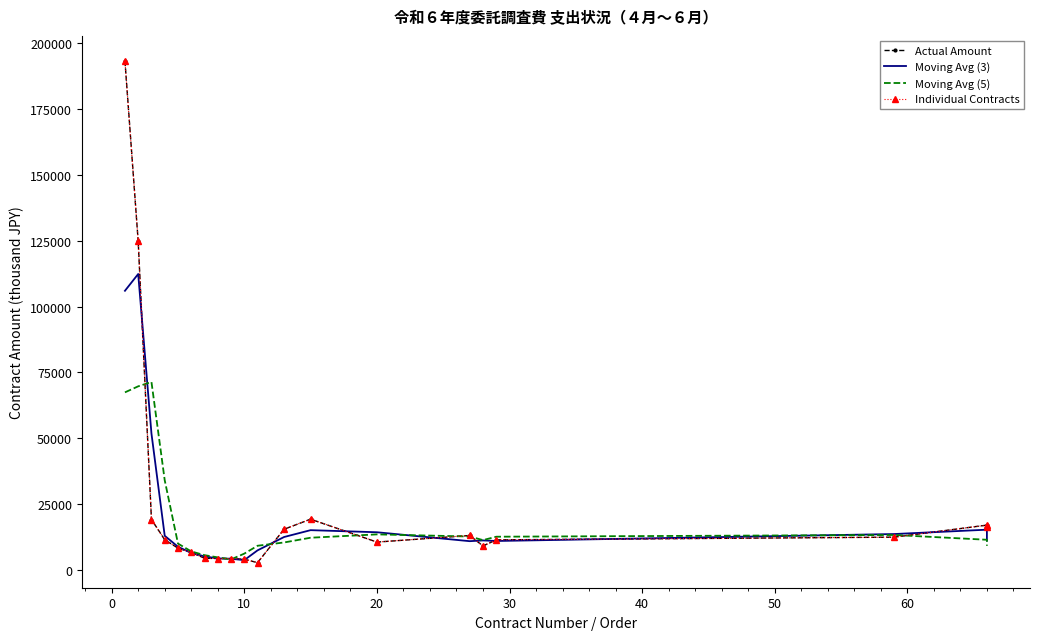

What is the difference between the highest and lowest values at 9?

2468.9